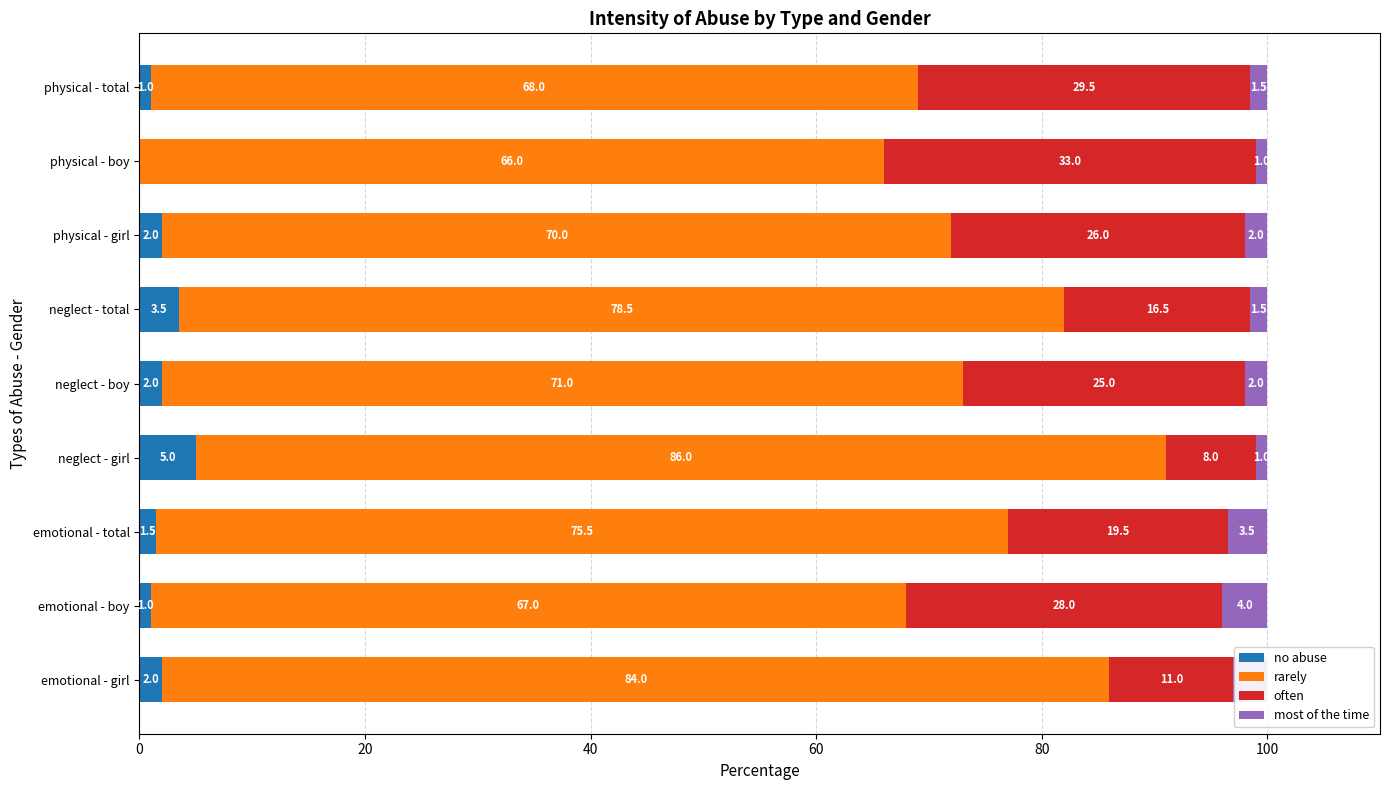

What is the total value across all series at emotional - girl?

100.0